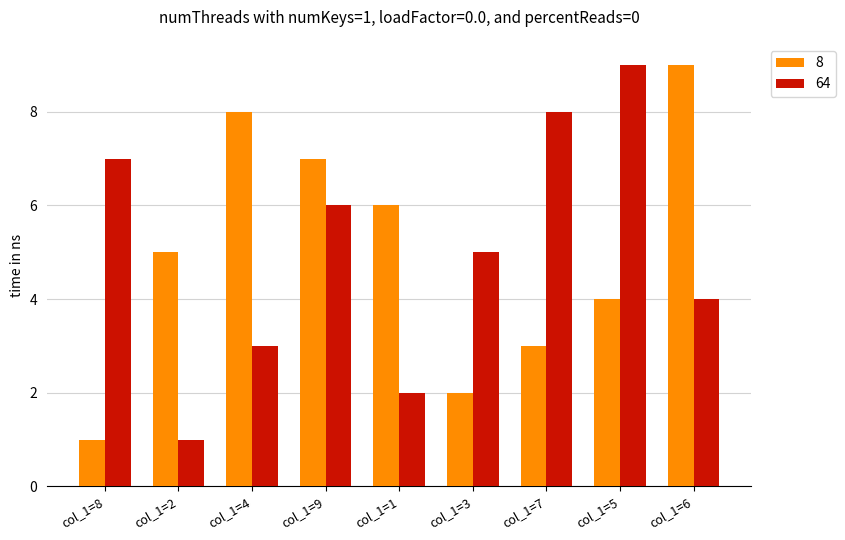

Is the value of 64 at col_1=6 greater than the value of 8 at col_1=9?

No